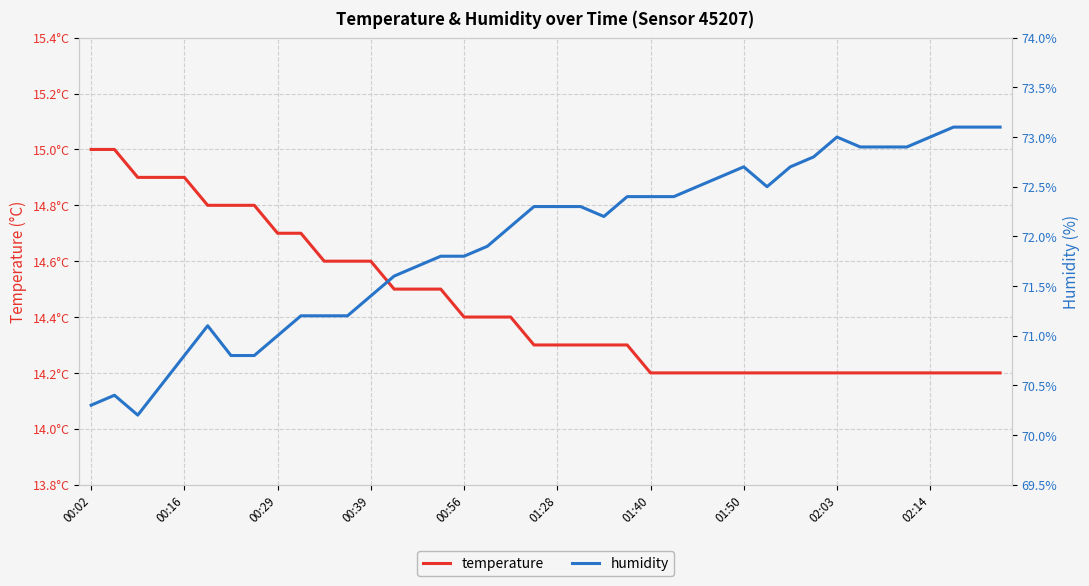

How many lines are shown in the chart?

2